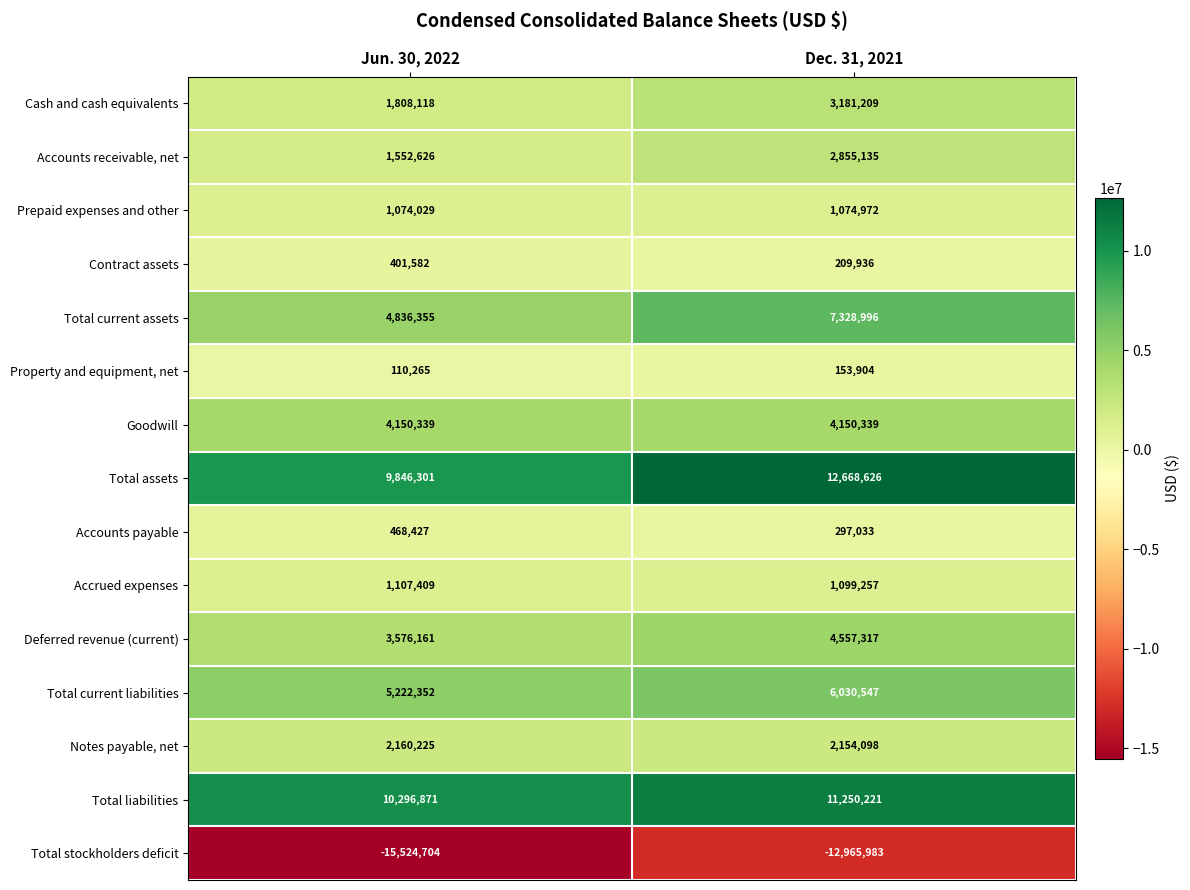

At which label does Accrued expenses reach its peak?

Jun. 30, 2022